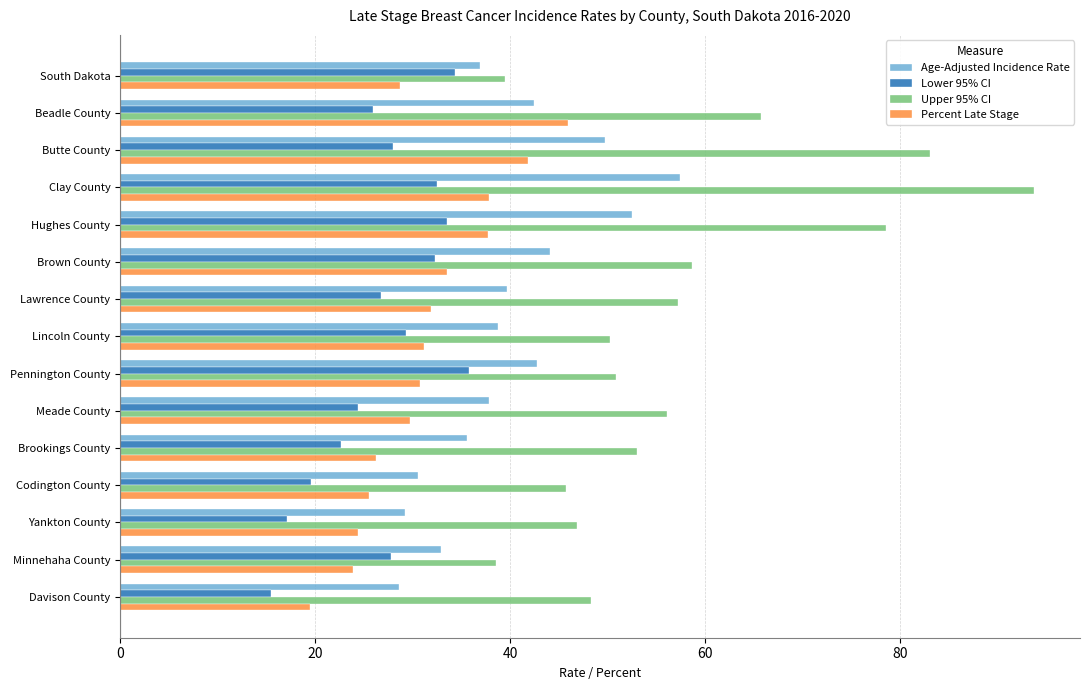

What are all the series names shown in the legend?

Age-Adjusted Incidence Rate, Lower 95% CI, Upper 95% CI, Percent Late Stage